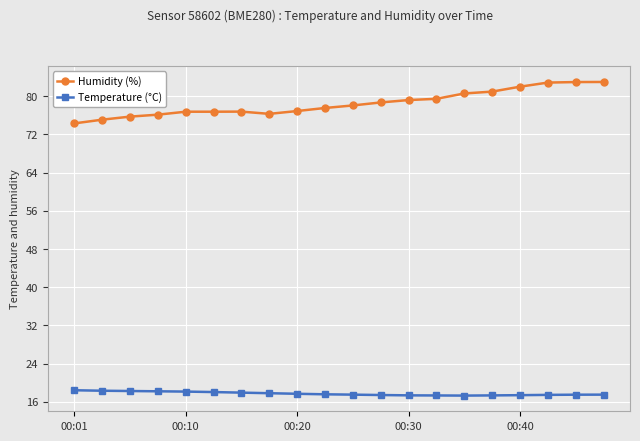

Which series has the widest spread of values?

Humidity (%)